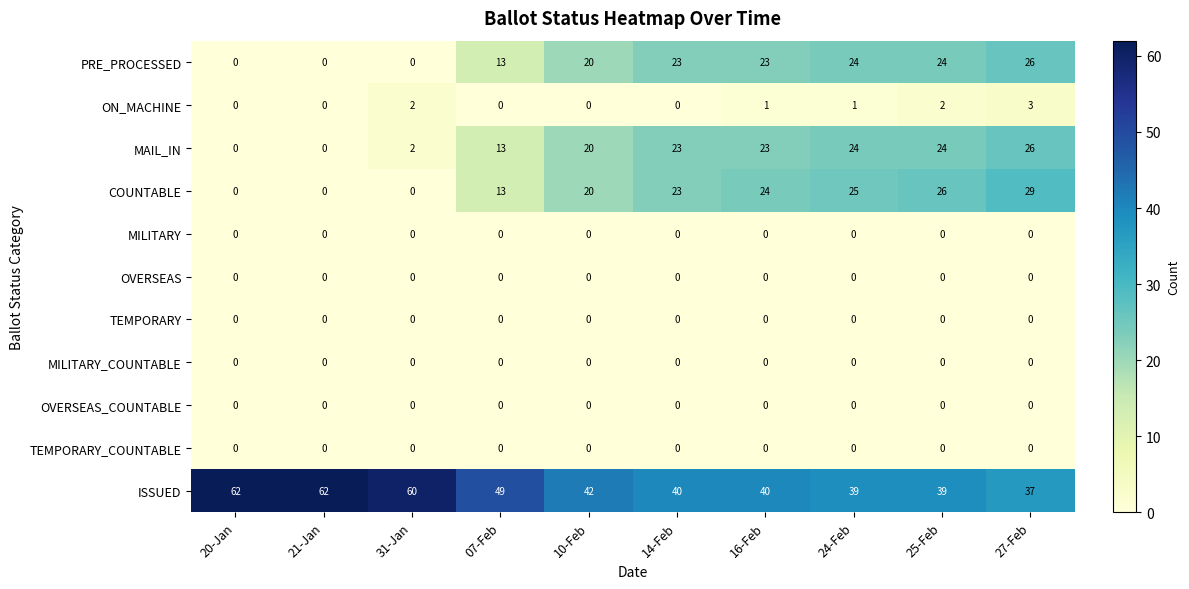

The COUNTABLE series shows 20 at 10-Feb. True or false?

True